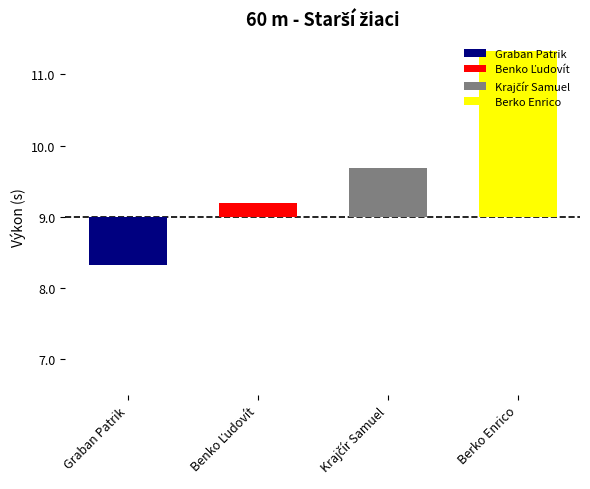

What is the change in value from Benko Ľudovít to Berko Enrico?

+2.1